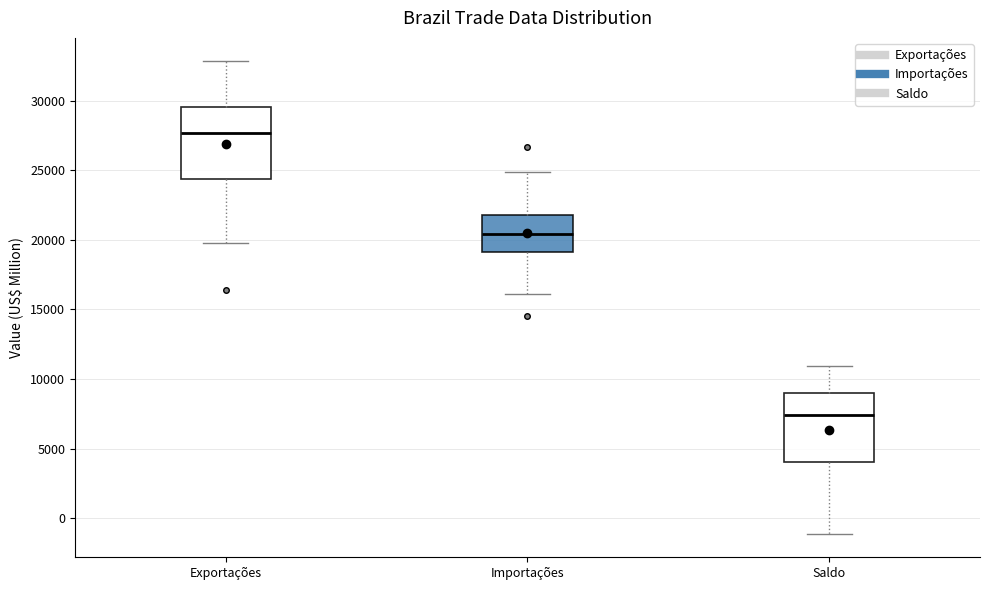

Reading left to right, transcribe this box plot: for each box, give where its median line is, the range the box spans, and where its two whiskers end, as read against the y-axis. The values are not printed on the chart, so give them approximately, as read against the axis.

Exportações: median 27500, box 24500 to 29500, whiskers 20000 to 33000
Importações: median 20500, box 19000 to 21500, whiskers 16000 to 25000
Saldo: median 7500, box 4000 to 9000, whiskers -1000 to 11000